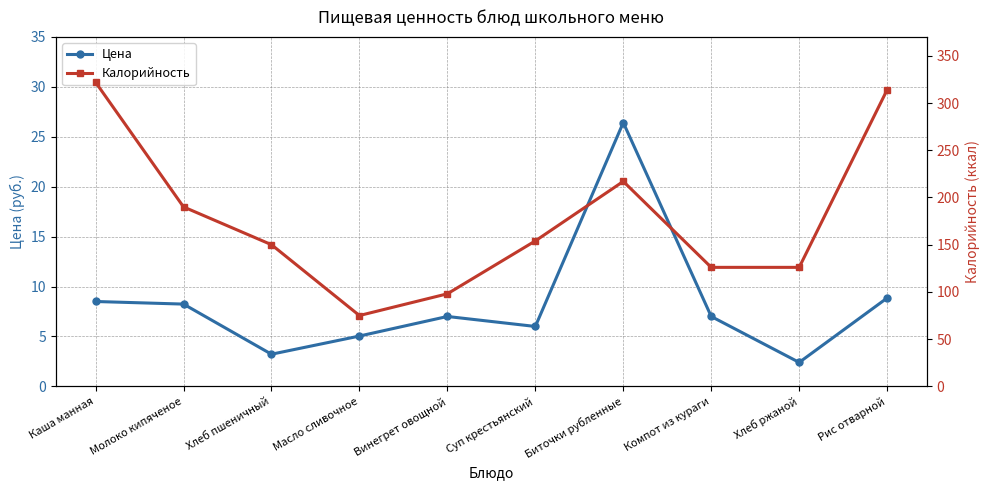

What is the spread (max minus min) of values at Молоко кипяченое?

181.8